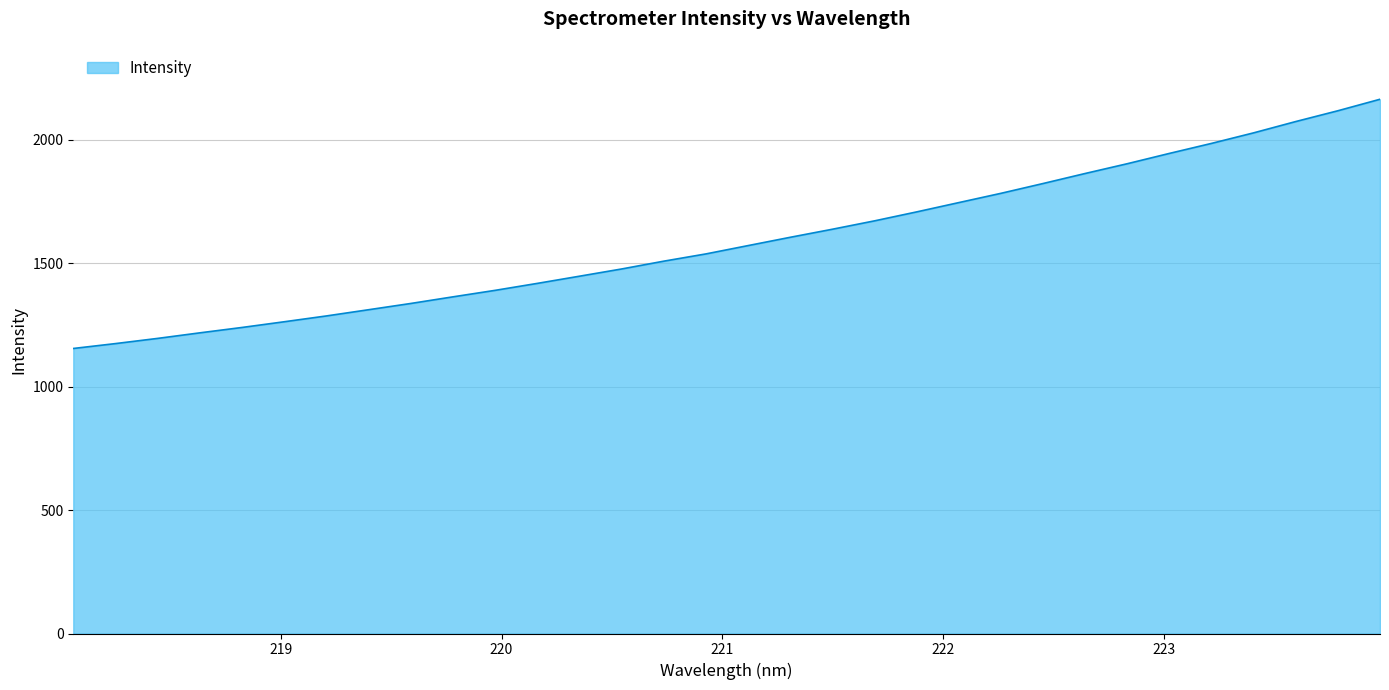

What is the maximum value shown in the chart?

2164.2